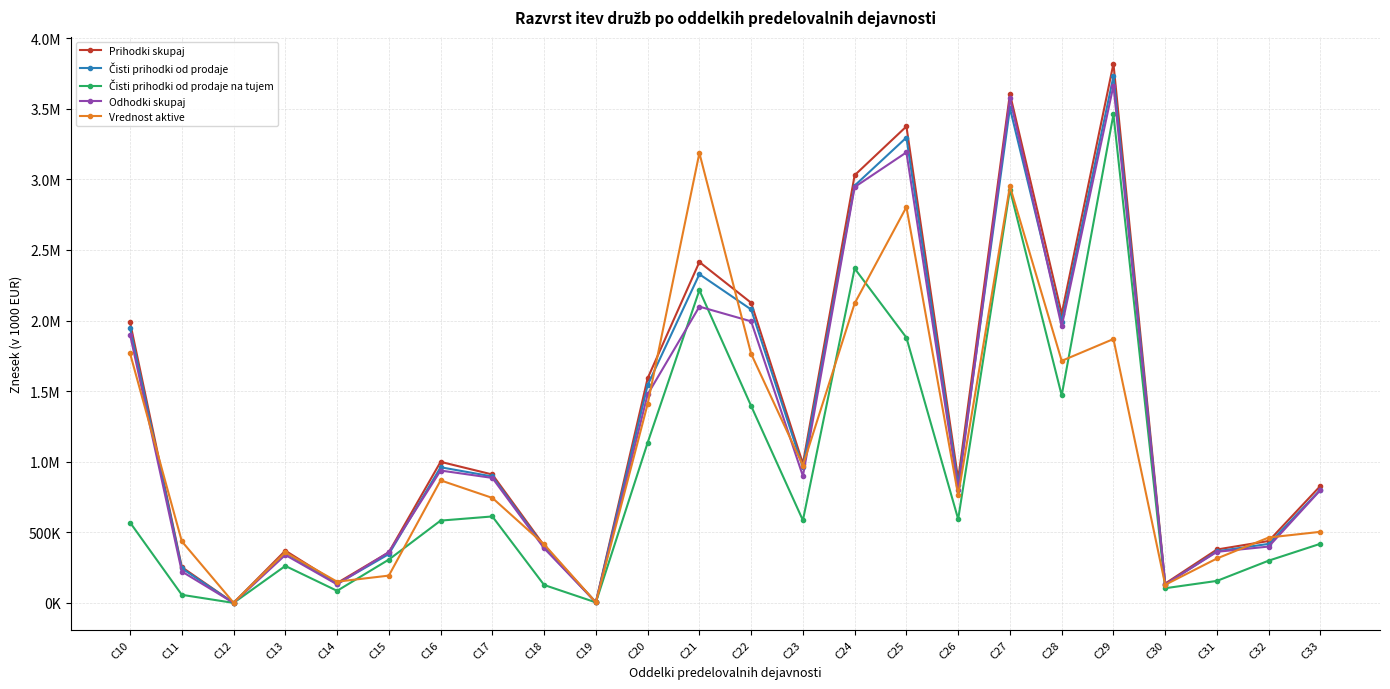

Which category has the lowest value in the Prihodki skupaj series?

C12